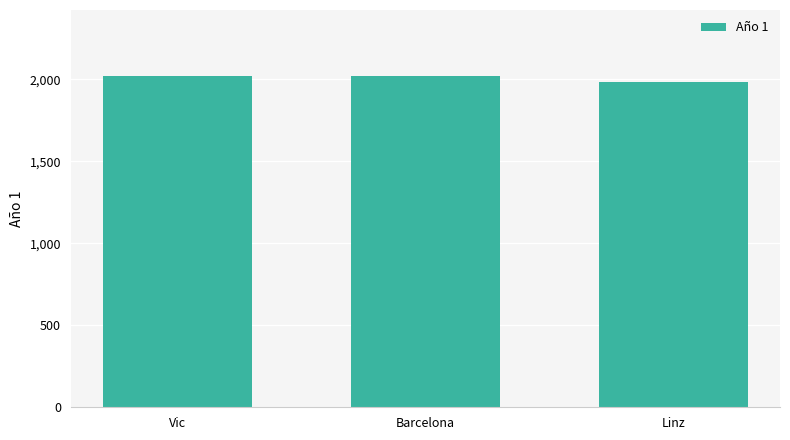

What is the ratio of the value at Vic to the value at Barcelona?

1.0